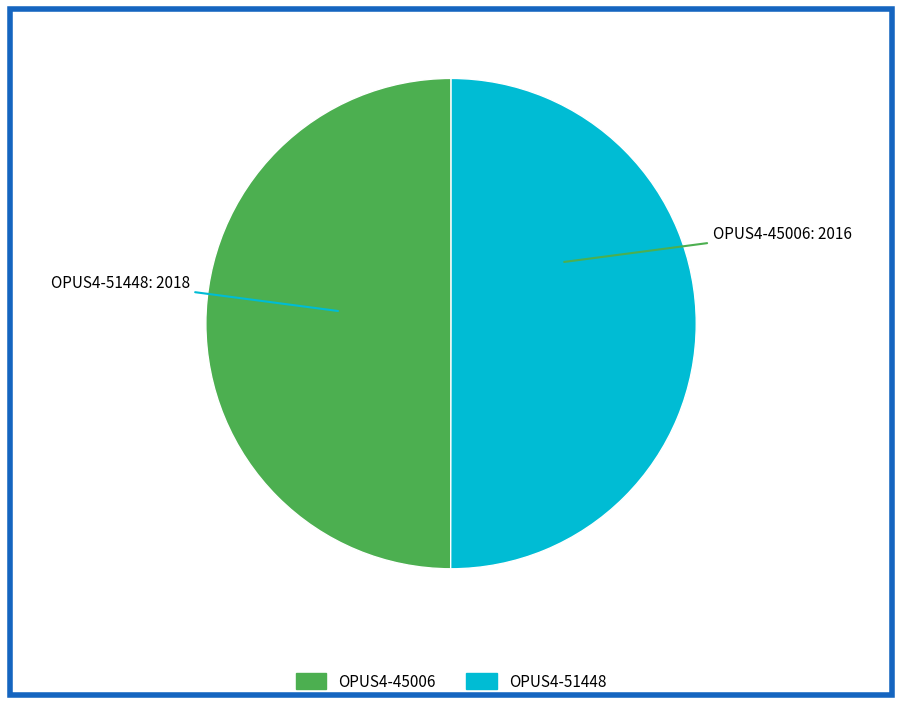

How many slices are in this pie chart?

2